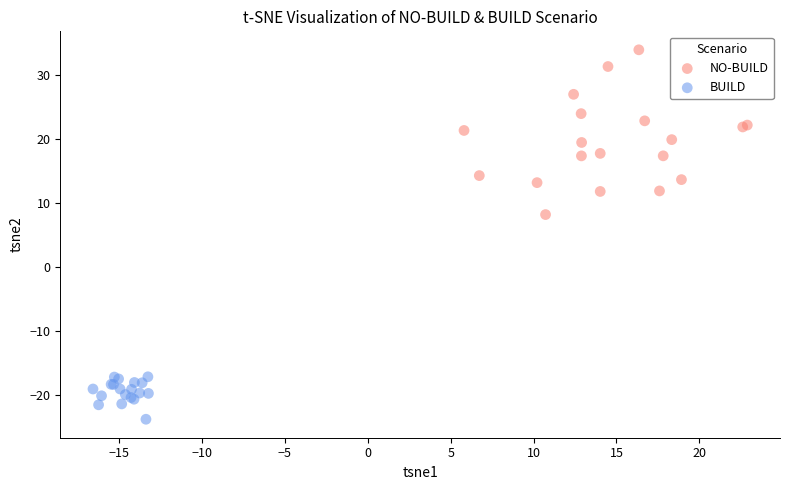

Which series has the widest spread of Y values?

NO-BUILD